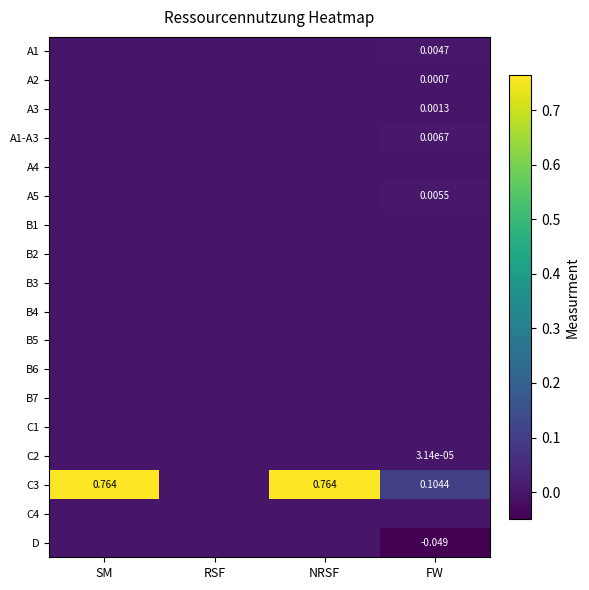

At which category does the chart reach its peak across all series?

SM